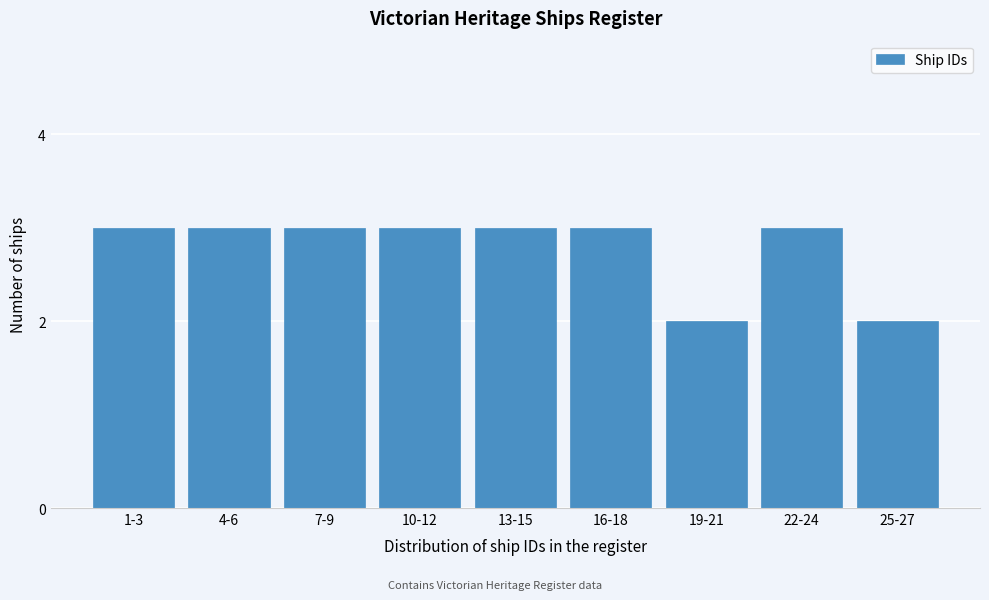

Reading right to left, list all the values displayed in this chart.

2	3	2	3	3	3	3	3	3